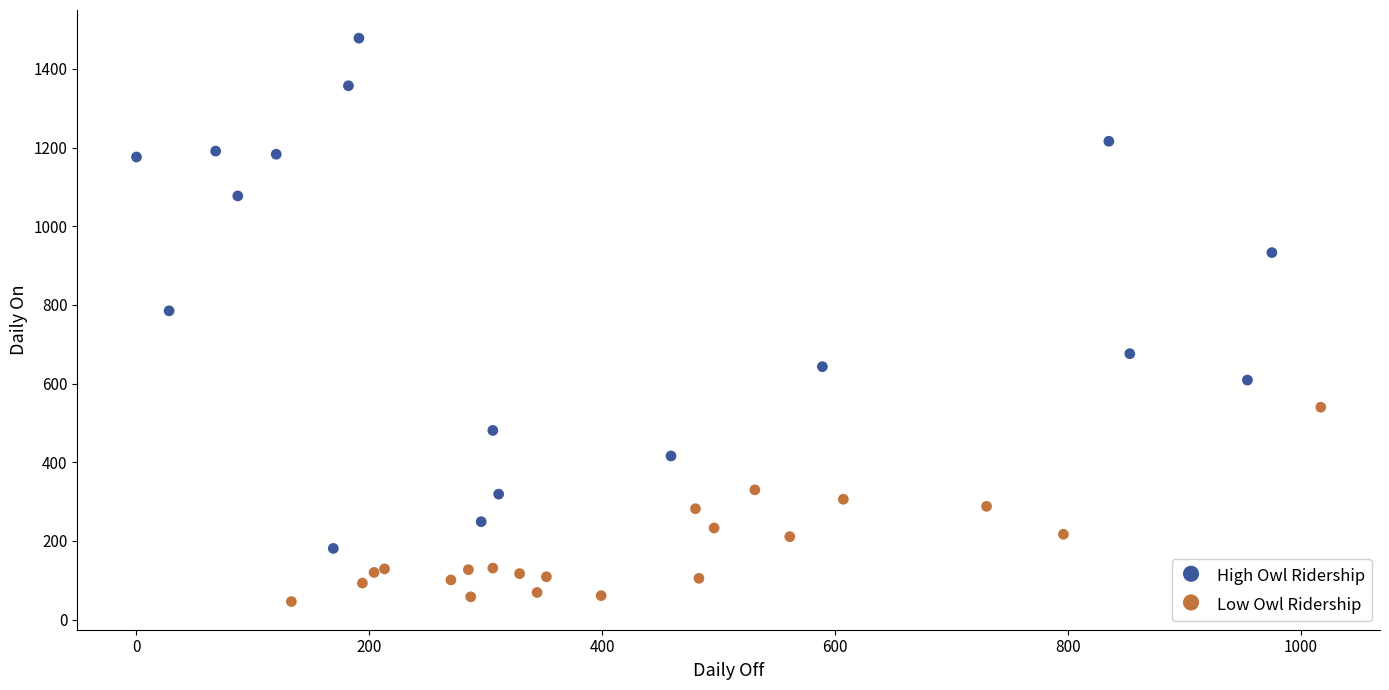

Which series has the widest spread of Y values?

High Owl Ridership